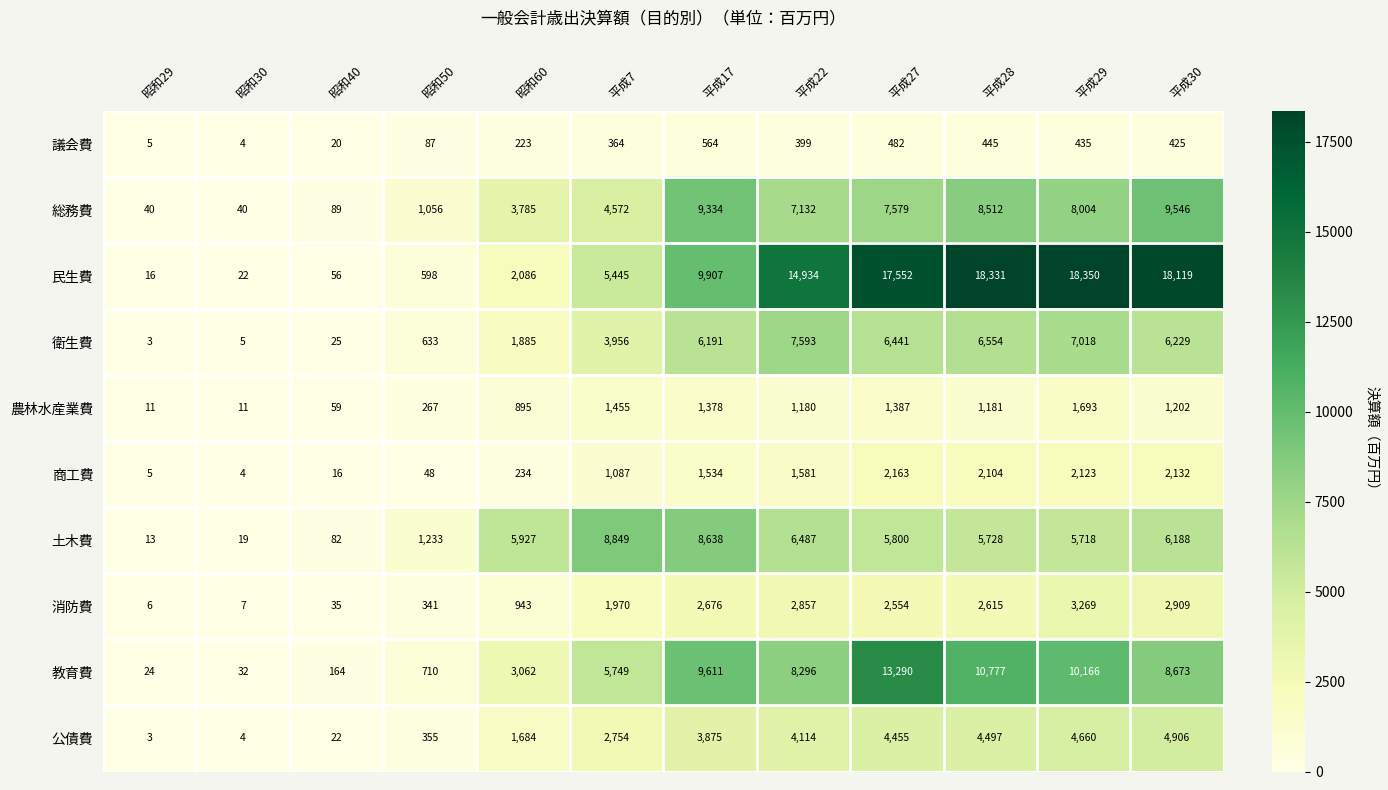

What is the sum of all 議会費 values?

3453